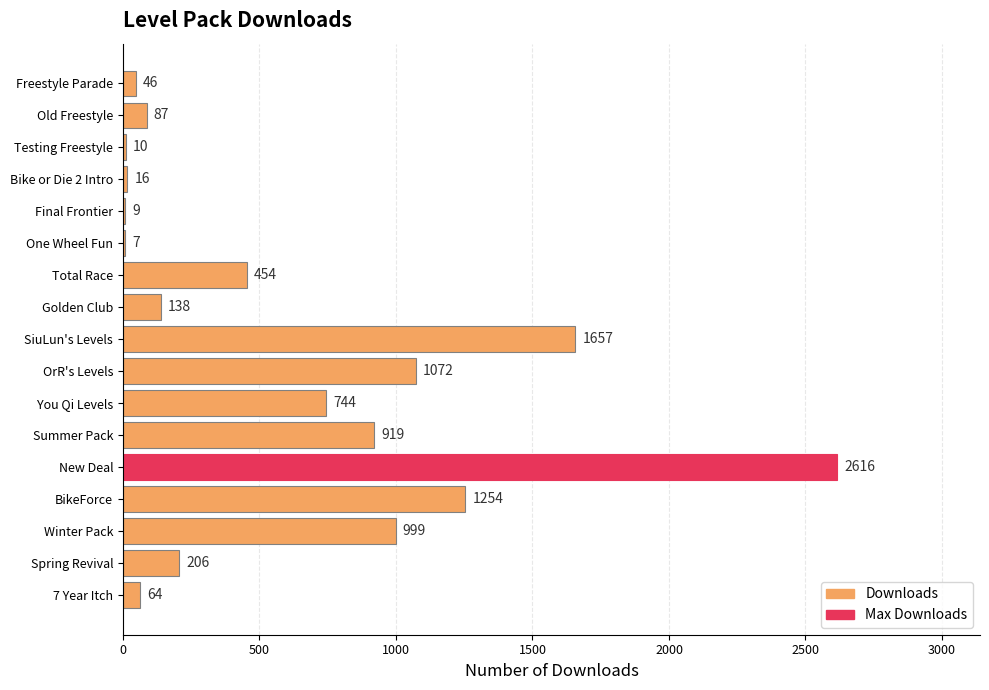

True or false: the data shows 10 at Testing Freestyle.

True